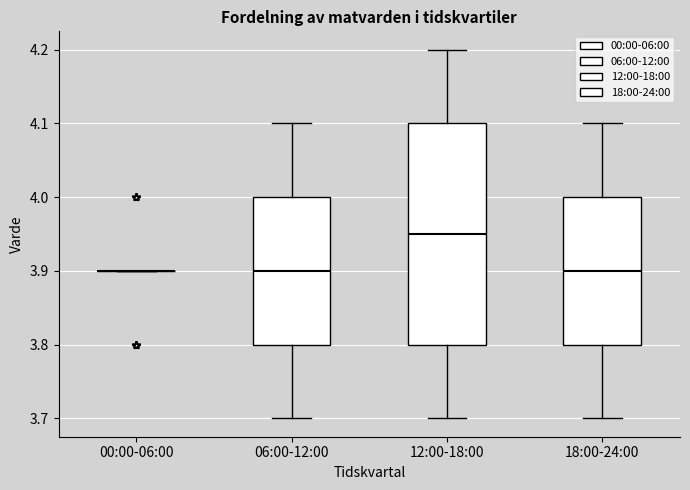

Where is the upper edge of the box for 18:00-24:00 on the y-axis? The values are not printed on the chart, so give them approximately, as read against the axis.

4.00